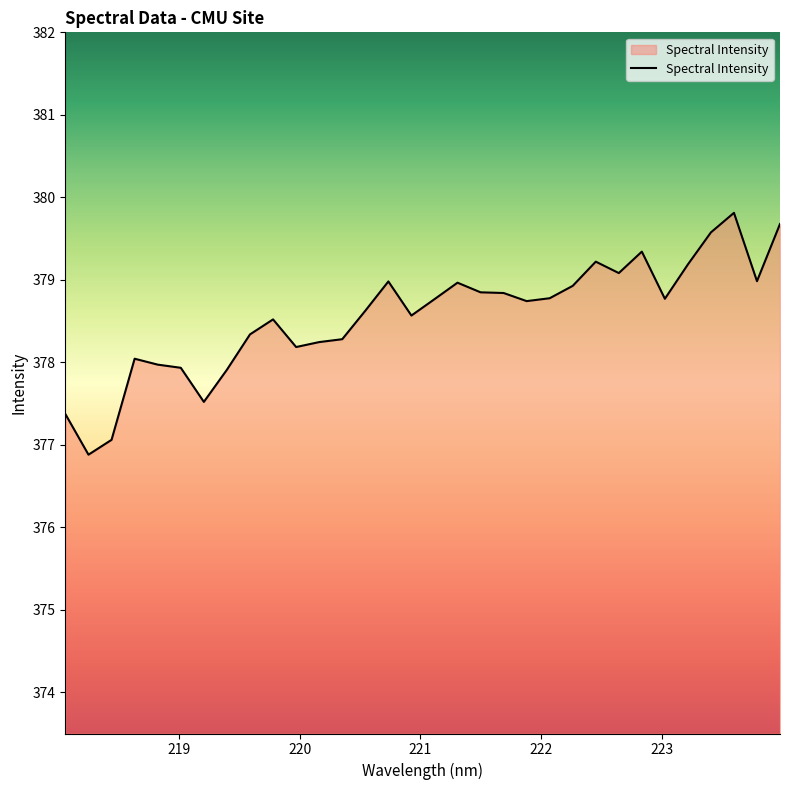

What is the difference between the maximum and minimum values?

2.9